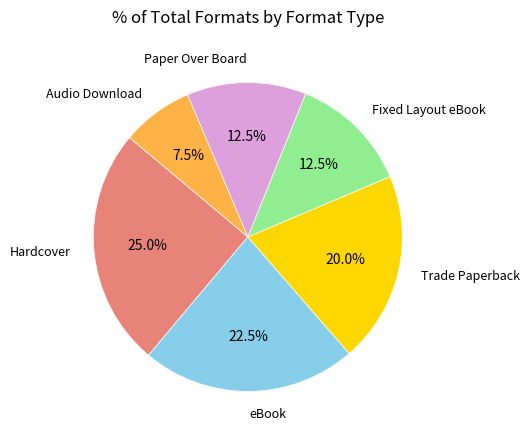

How many segments does this pie chart have?

6